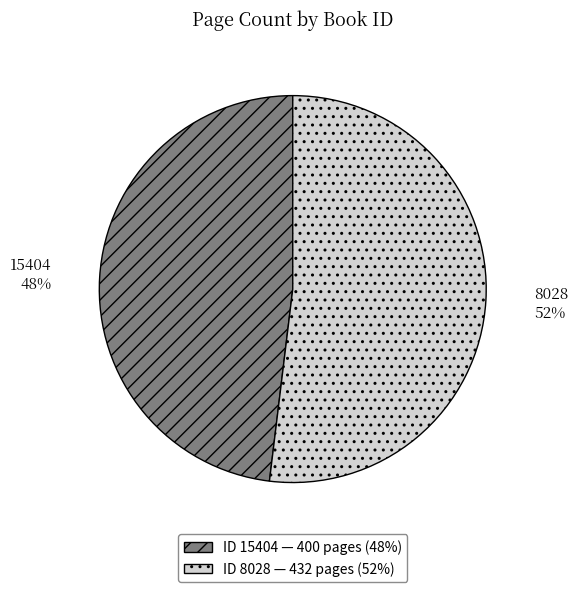

To the nearest percent, what is the combined percentage of 15404 and 8028?

100%